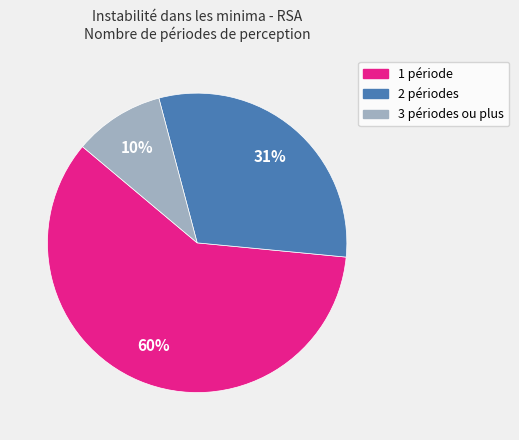

How many segments does this pie chart have?

3